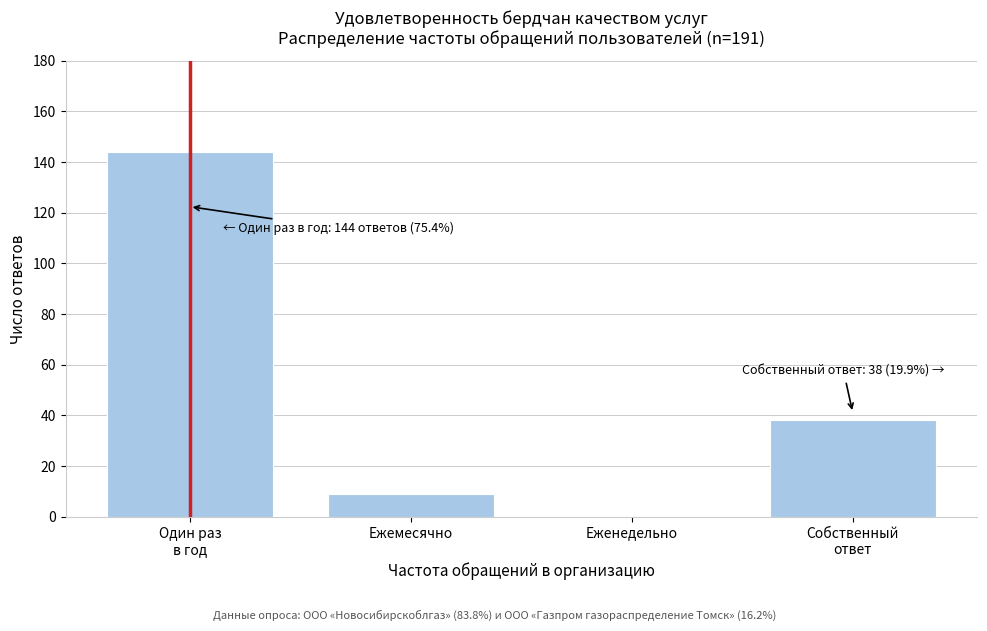

What is the sum of all values?

191